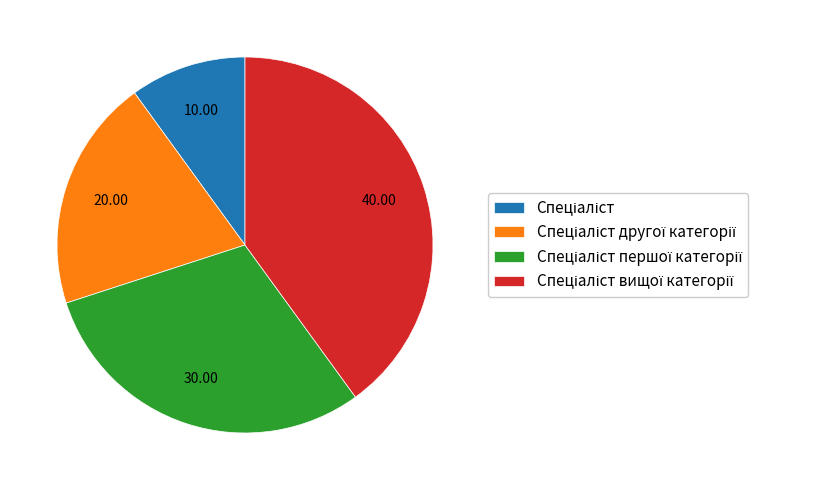

Does any single category account for the majority?

No